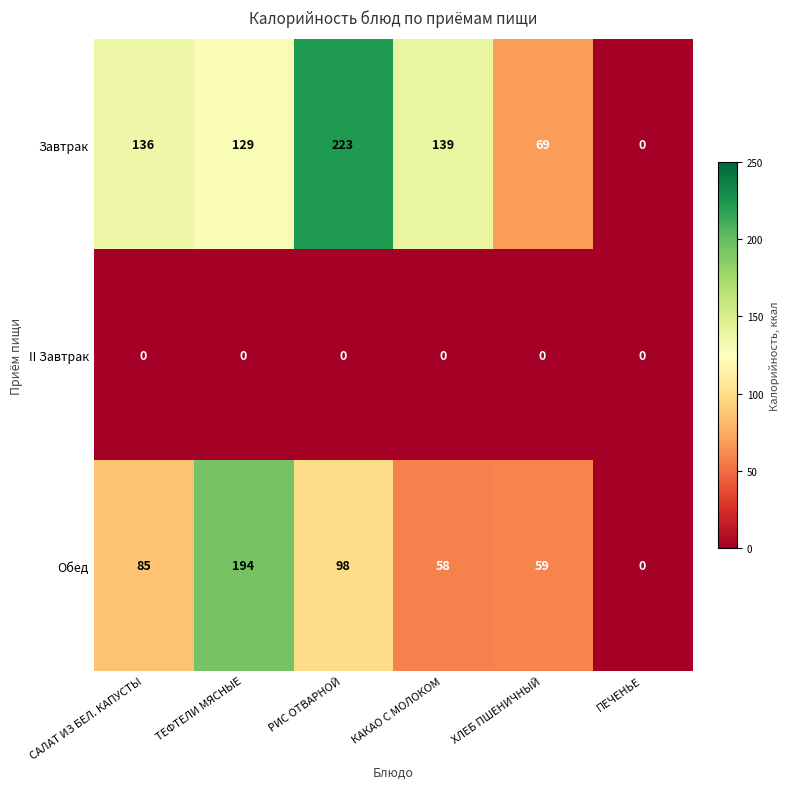

At how many categories does at least one series exceed 167?

2